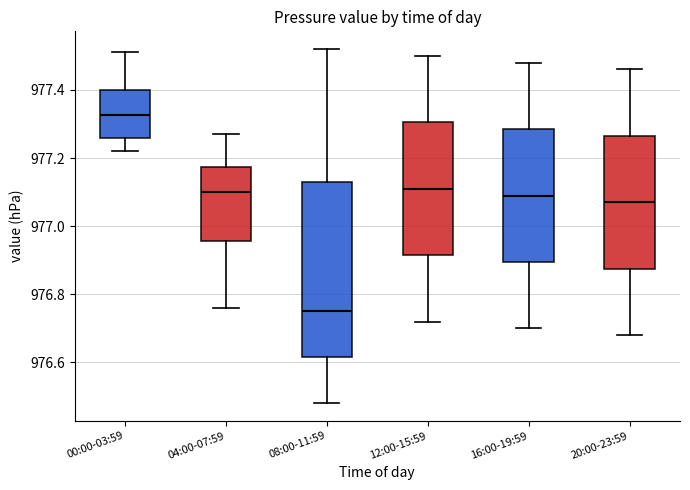

Which box has the highest median line?

00:00-03:59